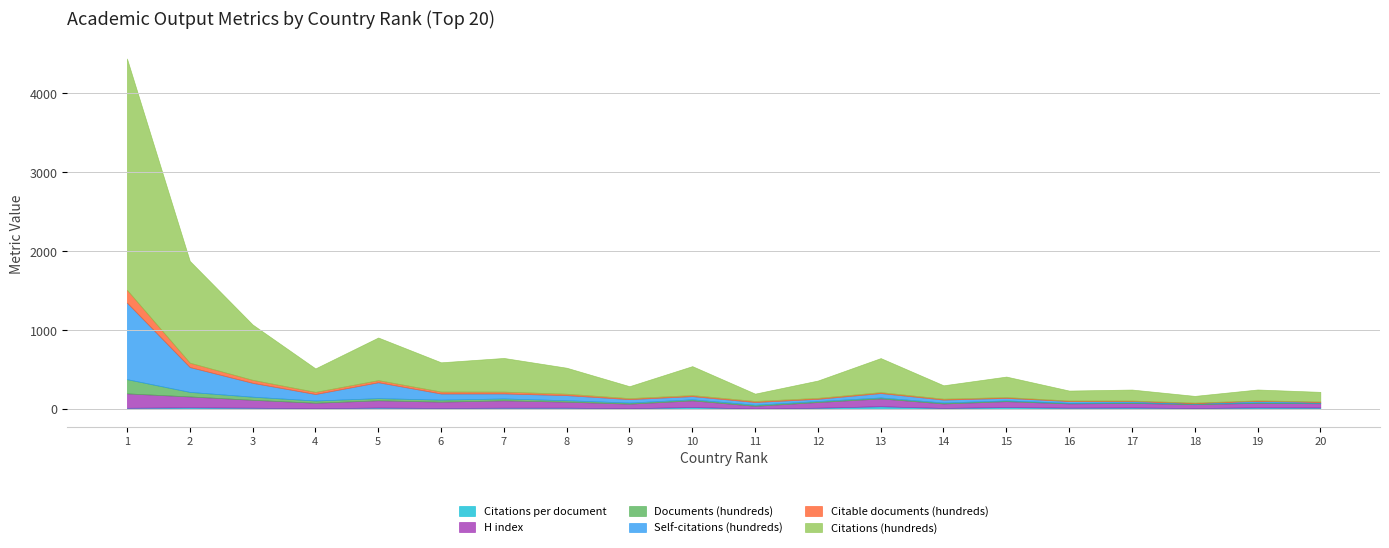

Where is Citations per document nearest to the value 21?

17